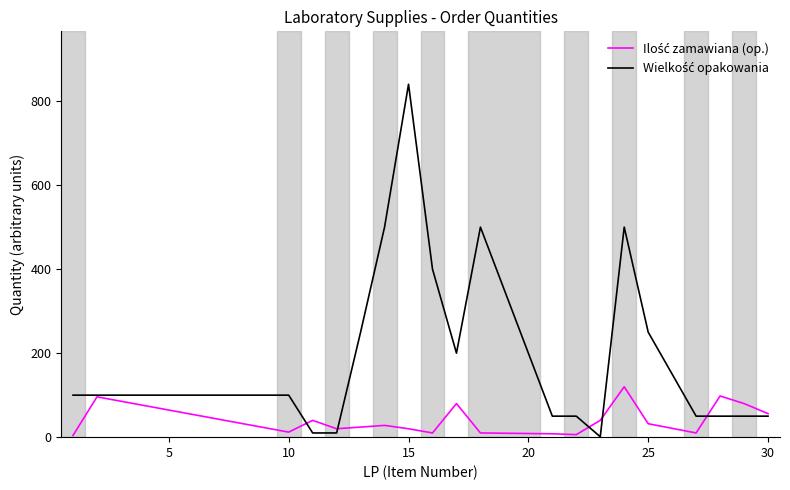

What is the maximum value shown in the chart?

840